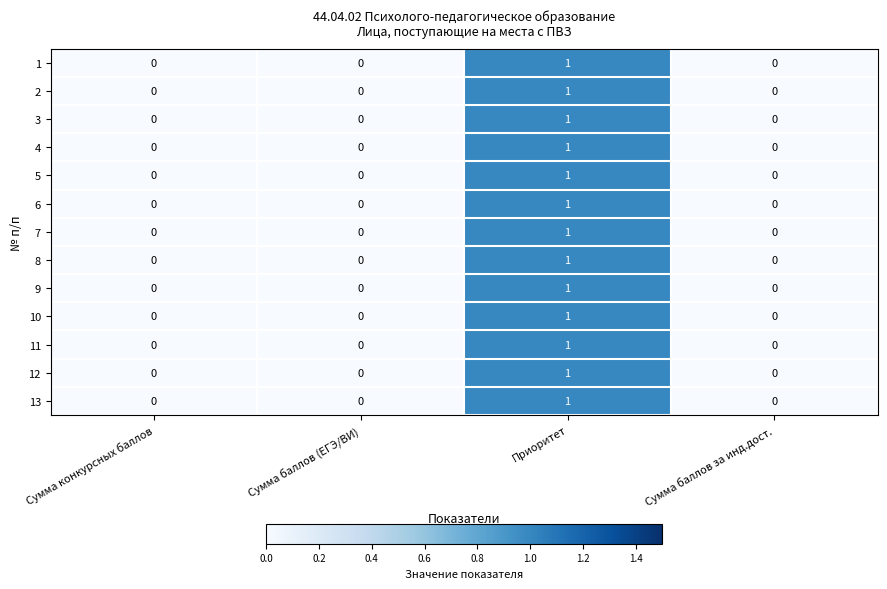

Is it true that 3 equals 0 at Сумма баллов за инд.дост.?

True